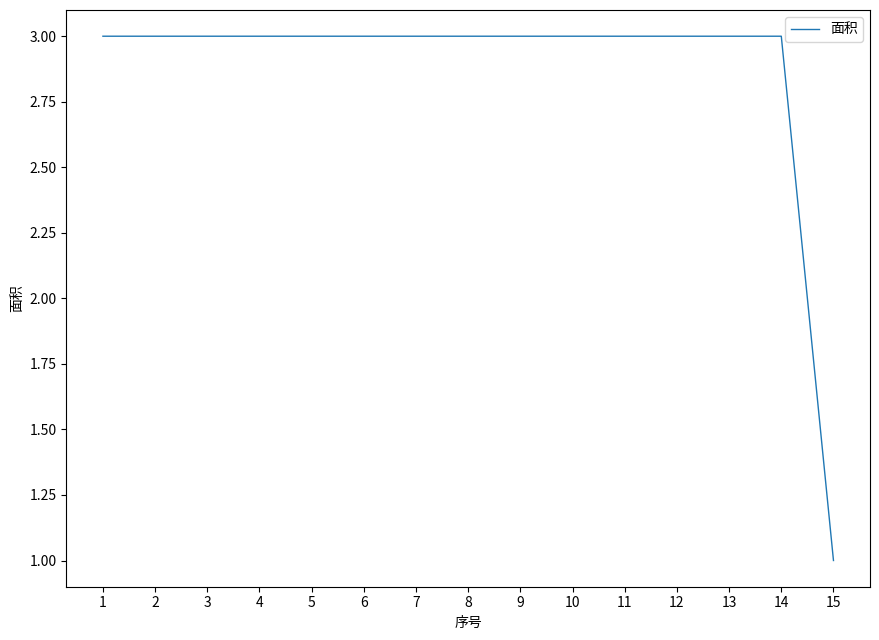

What is the sum of all values?

43